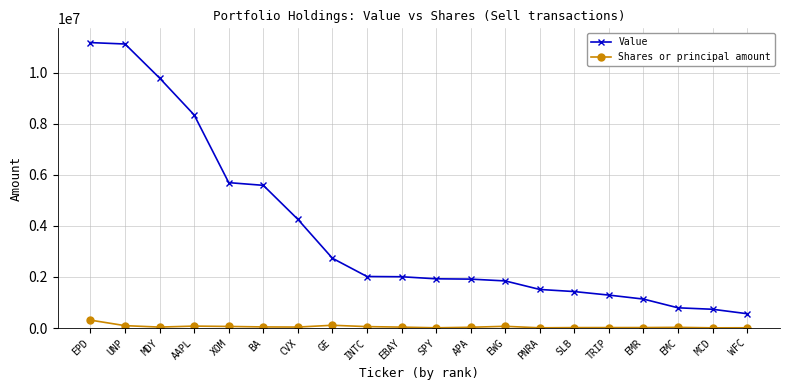

The Value series shows 7461013 at XOM. True or false?

False